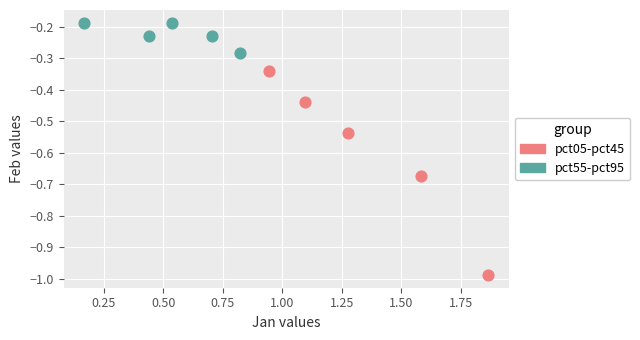

Which series has the widest spread of Y values?

pct05-pct45